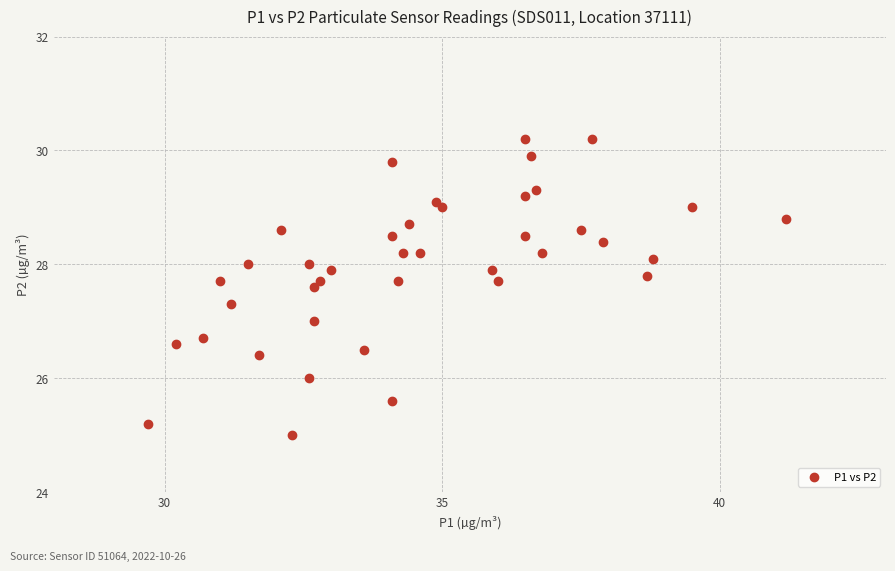

What is the range of X values (max minus min)?

11.5